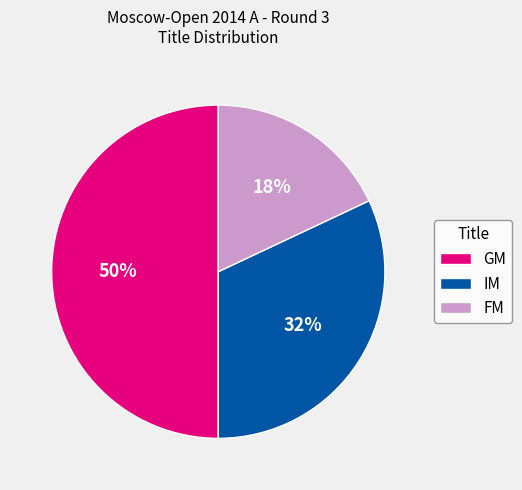

Does FM account for over 50% of the chart?

No